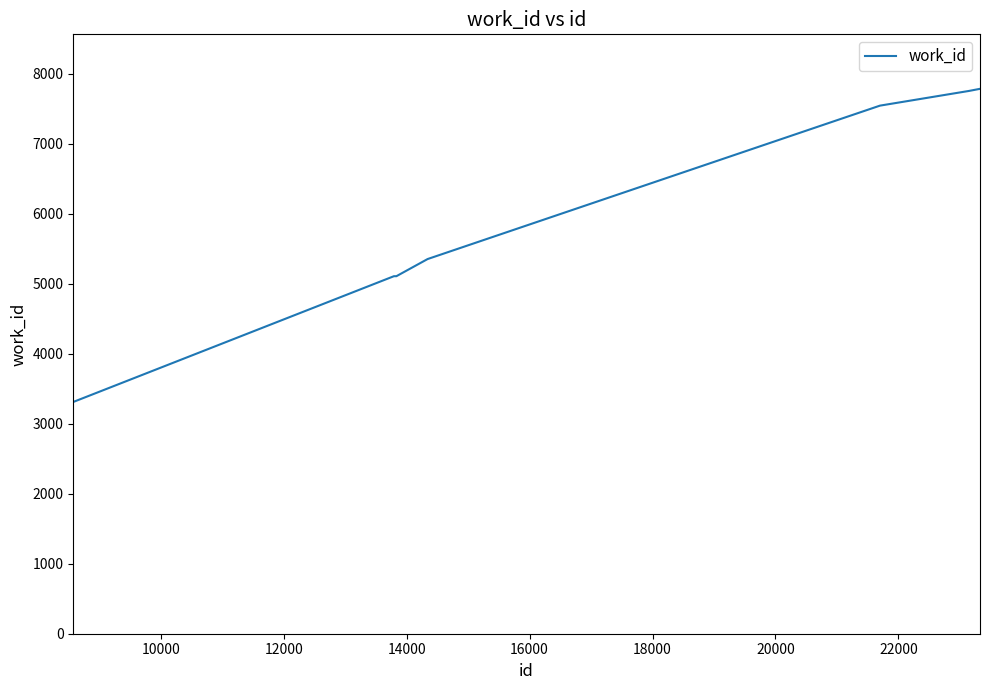

What is the greatest value displayed?

7782